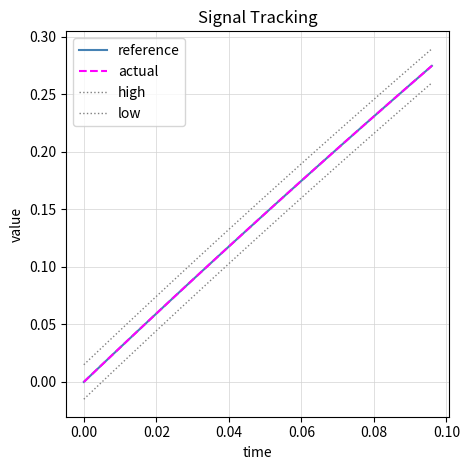

Does the chart have visible grid lines?

Yes